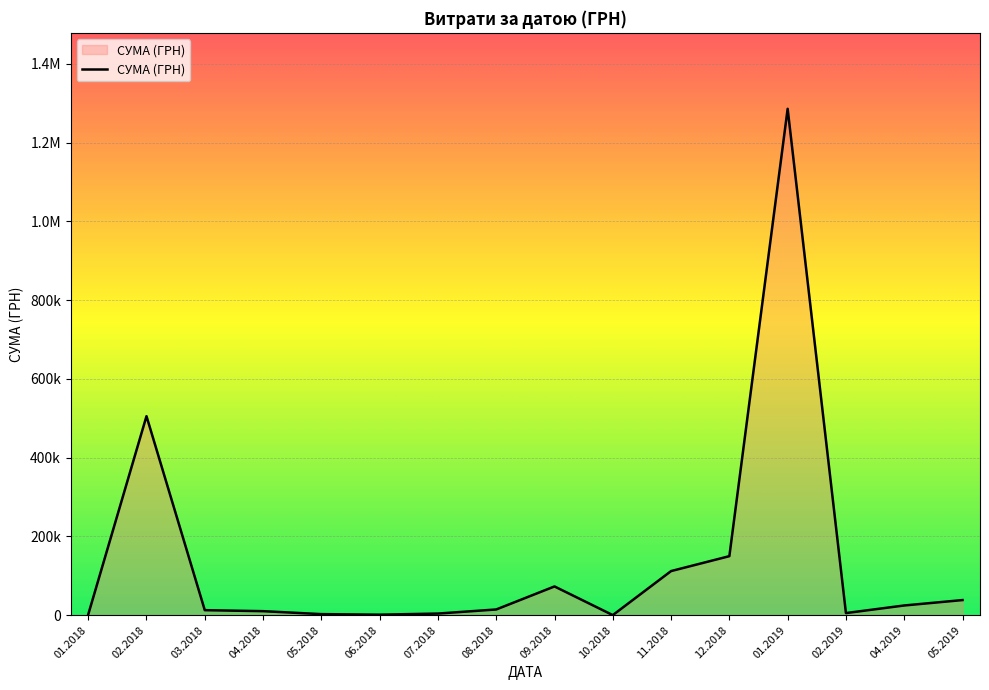

What is the difference between the maximum and minimum values?

1285572.4